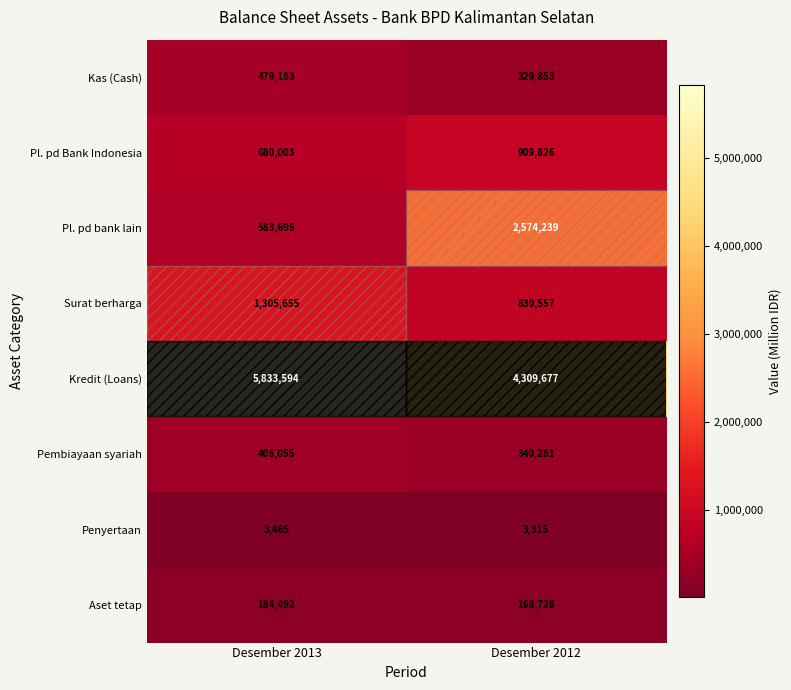

What is the sum of the Pembiayaan syariah values at Desember 2013 and Desember 2012?

746336